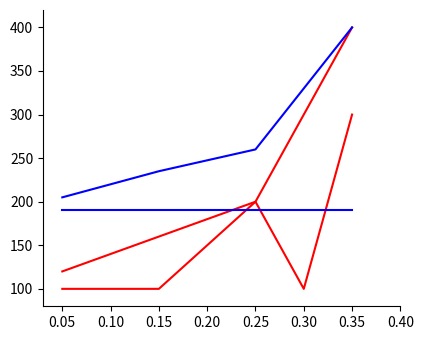

Does the chart display data point markers on the line(s)?

No